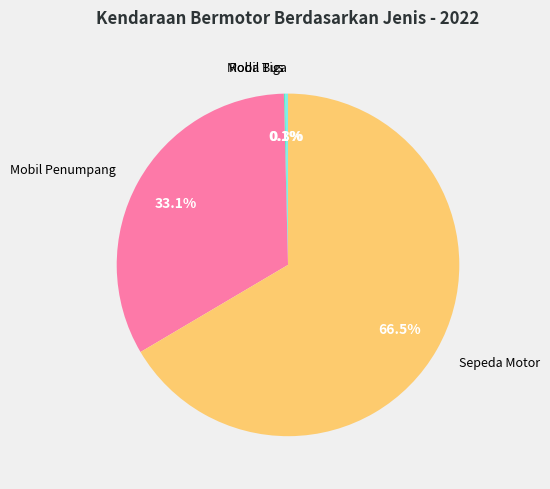

To the nearest percent, what is the difference between the largest and smallest slice percentages?

66%